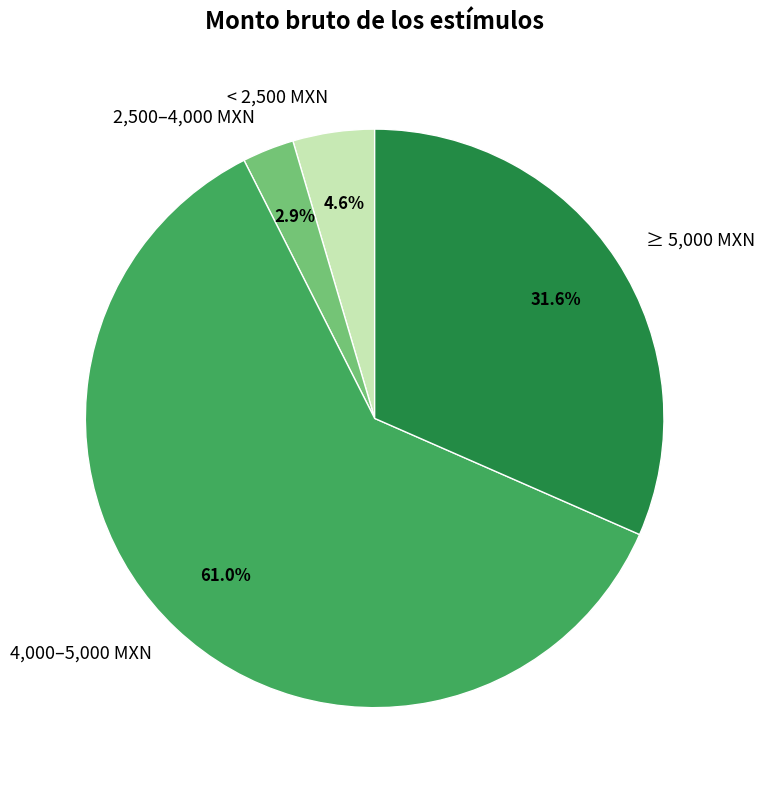

Between 2,500–4,000 MXN and 4,000–5,000 MXN, which is larger?

4,000–5,000 MXN